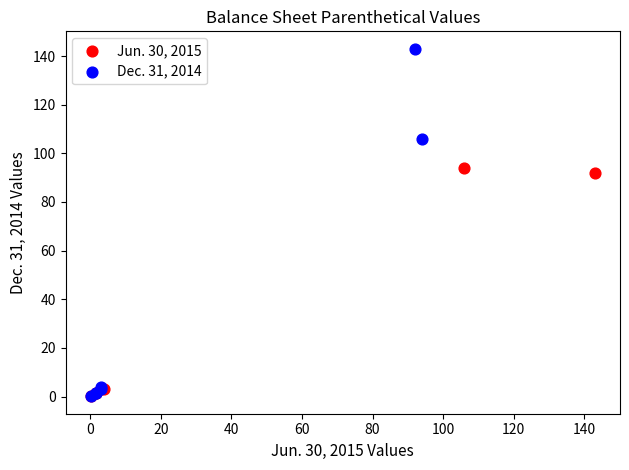

What are all the series names shown in the legend?

Jun. 30, 2015, Dec. 31, 2014